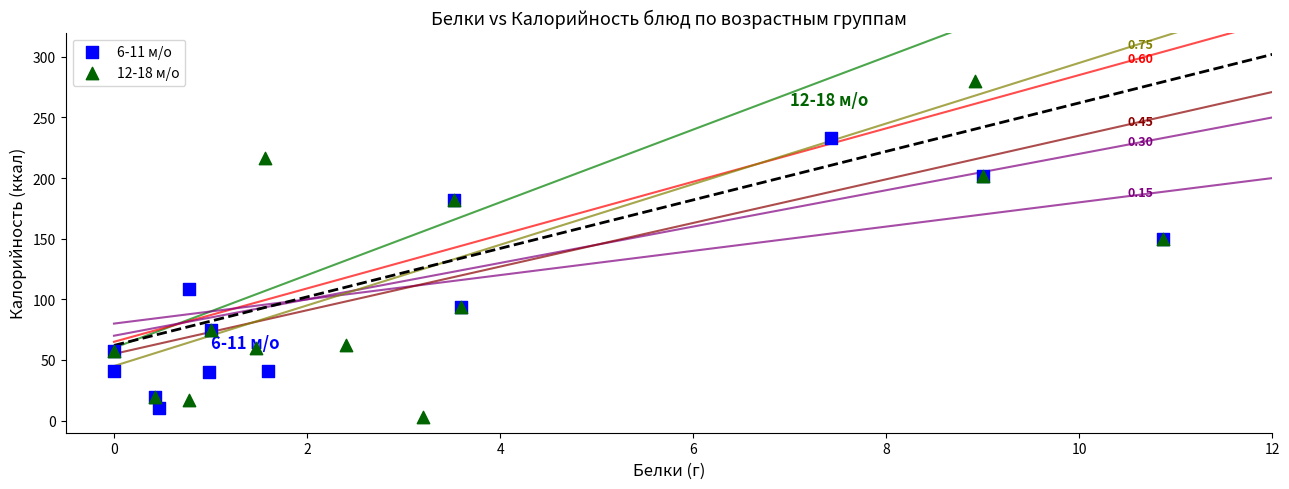

Which series has the widest spread of Y values?

12-18 м/о